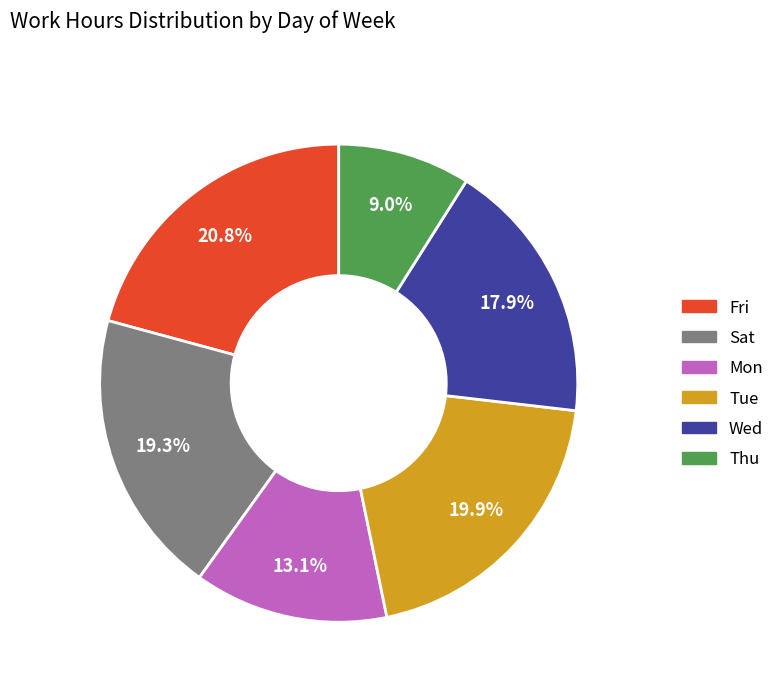

Is there any slice that represents more than half of the pie?

No